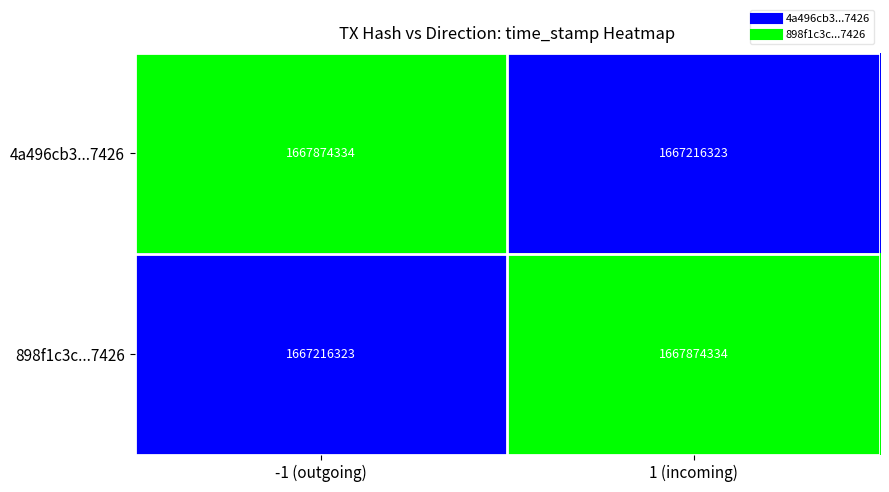

How many categories are shown in the chart?

2